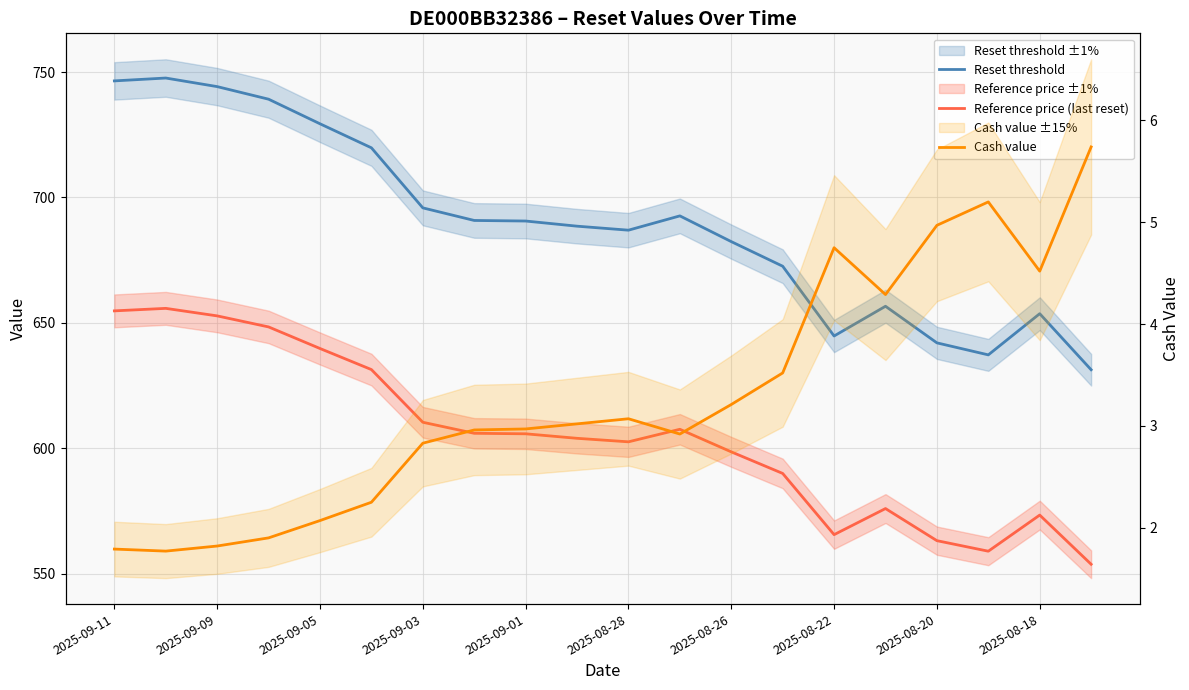

The value of Reset threshold at 2025-09-05 is 168.2. True or false?

False